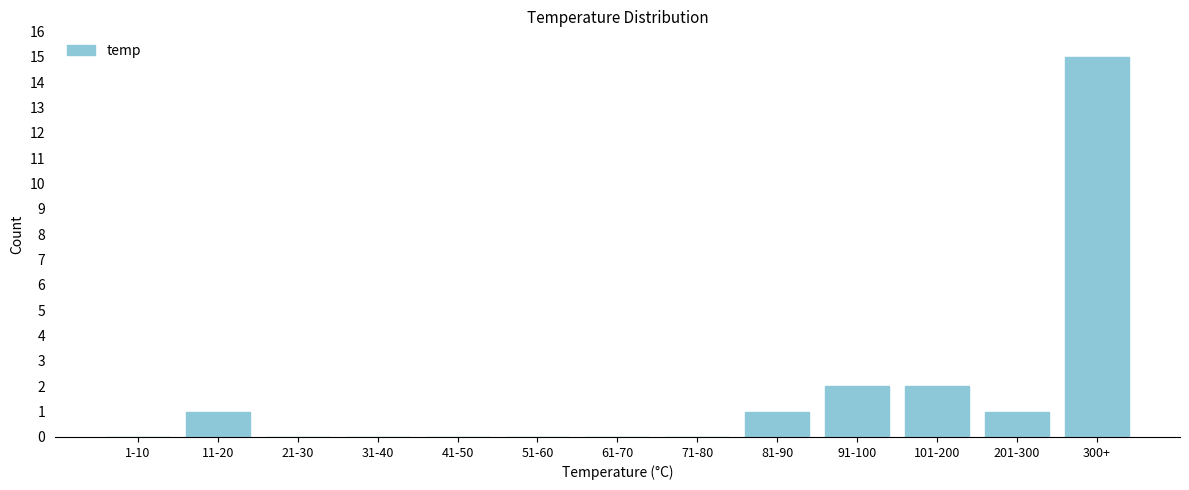

Reading left to right, list all the values displayed in this chart.

1-10=0	11-20=1	21-30=0	31-40=0	41-50=0	51-60=0	61-70=0	71-80=0	81-90=1	91-100=2	101-200=2	201-300=1	300+=15